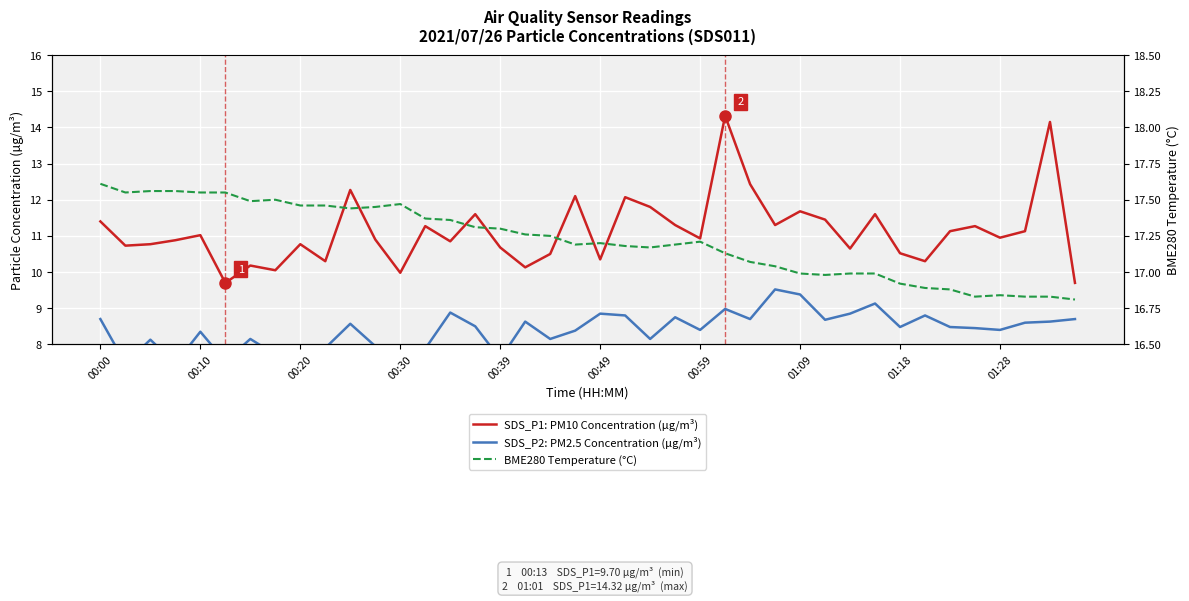

What value does the SDS_P2: PM2.5 Concentration (µg/m³) series have at 13?

7.9